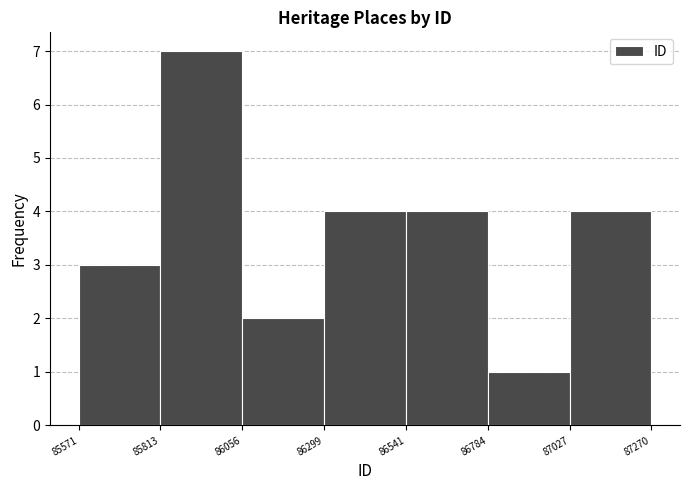

Over which range of the x-axis is the bar tallest?

85813 to 86056